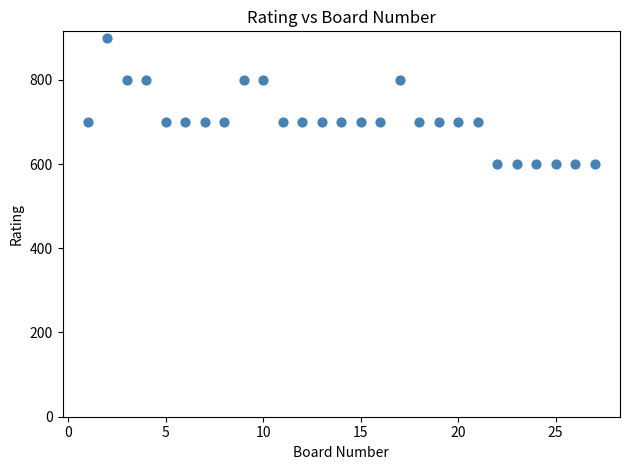

What is the range of X values (max minus min)?

26